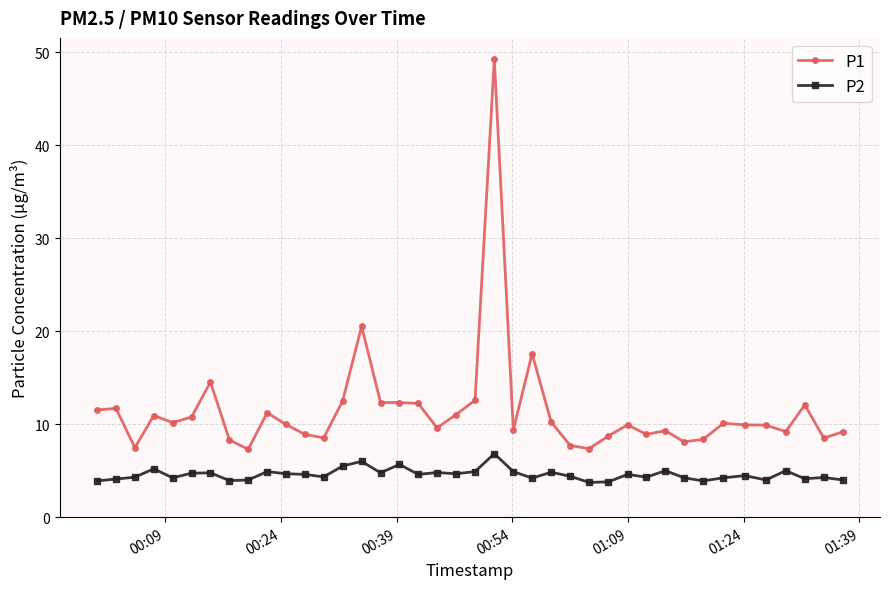

True or false: P1 has more than 1 interior local peaks.

True